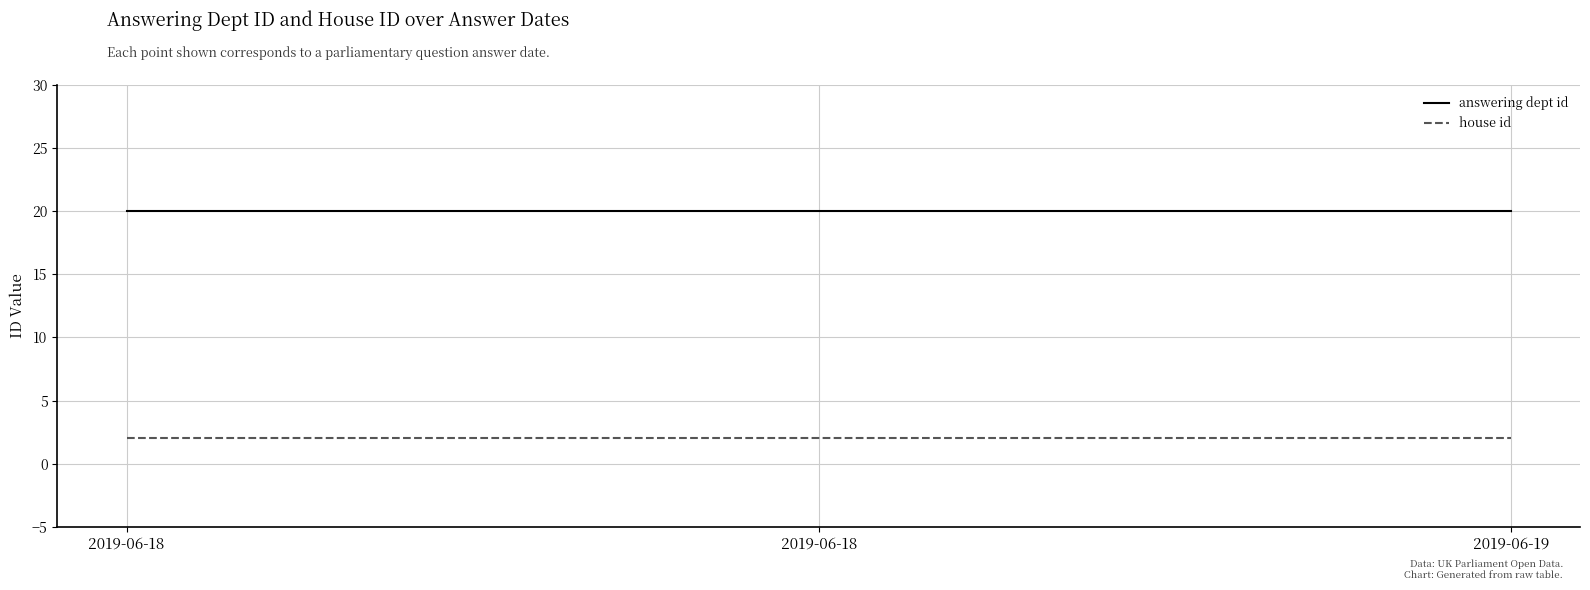

Is it true that answering dept id equals 20 at 2019-06-18?

True